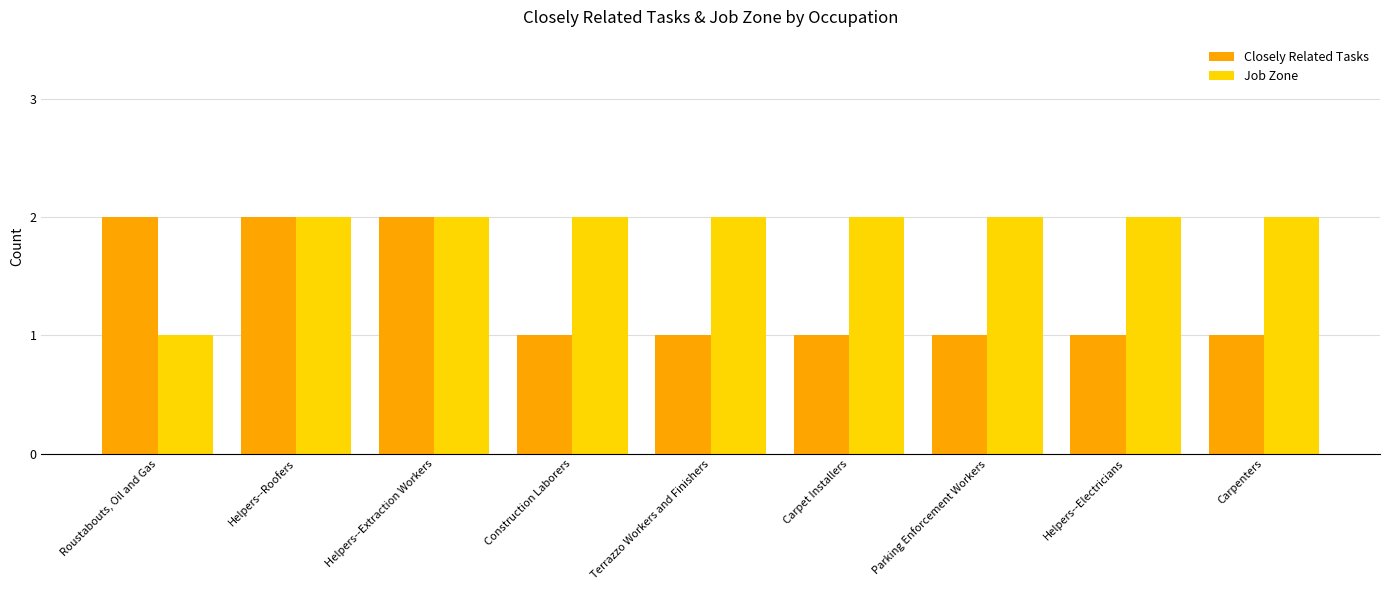

What are all the series names shown in the legend?

Closely Related Tasks, Job Zone